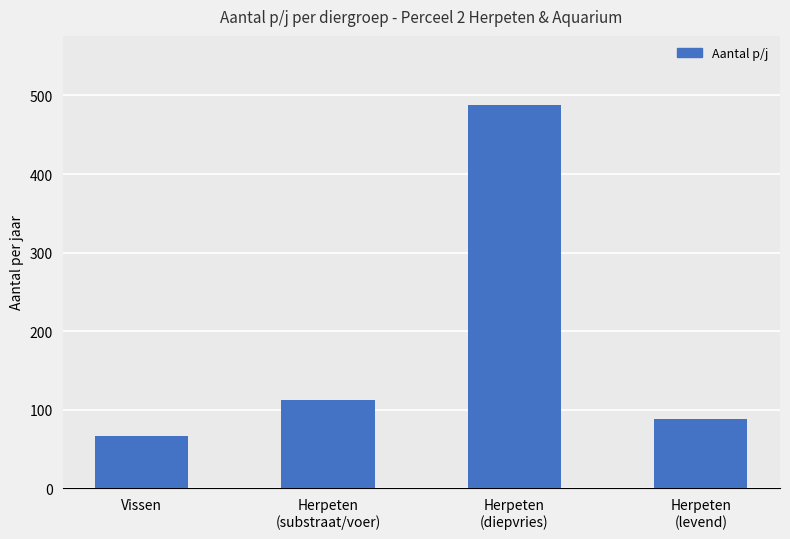

What is the ratio of the value at Herpeten
(levend) to the value at Herpeten
(diepvries)?

0.2